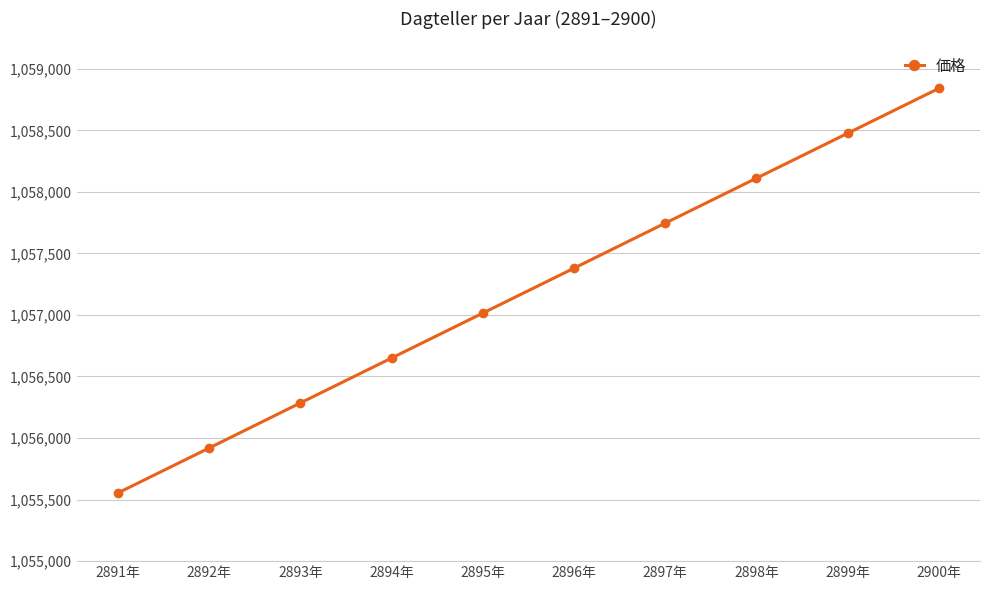

Reading left to right, what are all the values shown in this chart?

2891年=1055554	2892年=1055919	2893年=1056285	2894年=1056650	2895年=1057015	2896年=1057380	2897年=1057746	2898年=1058111	2899年=1058476	2900年=1058841